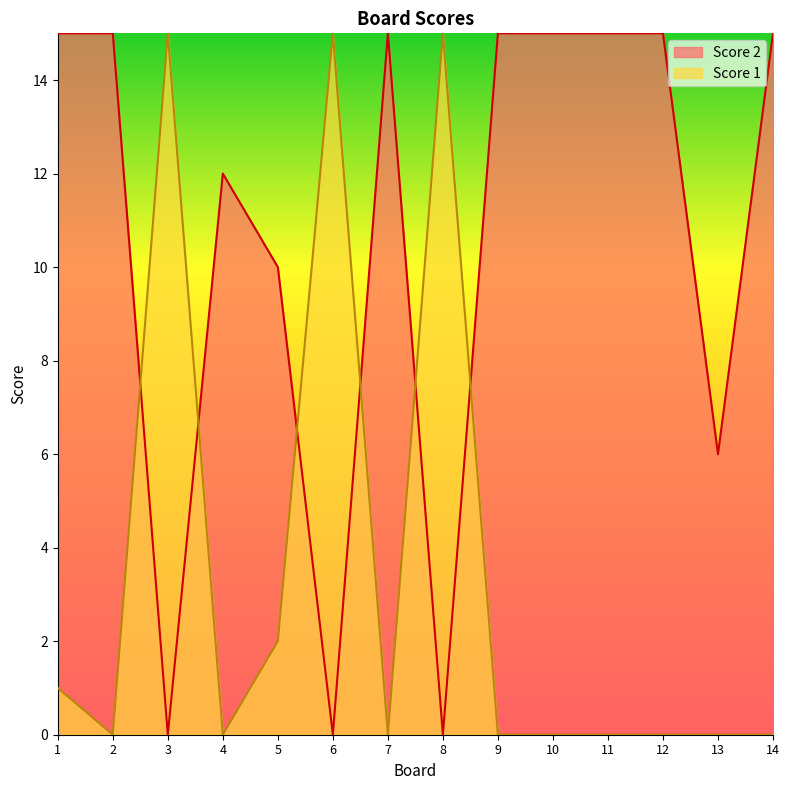

Which category has the lowest value across all series?

3